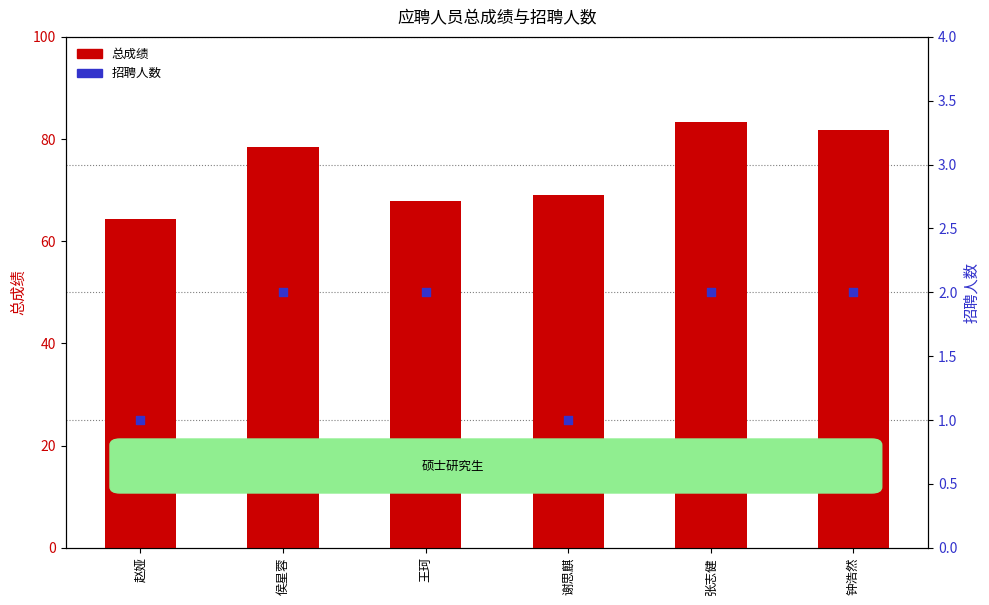

Which series contains the lowest Y value?

招聘人数